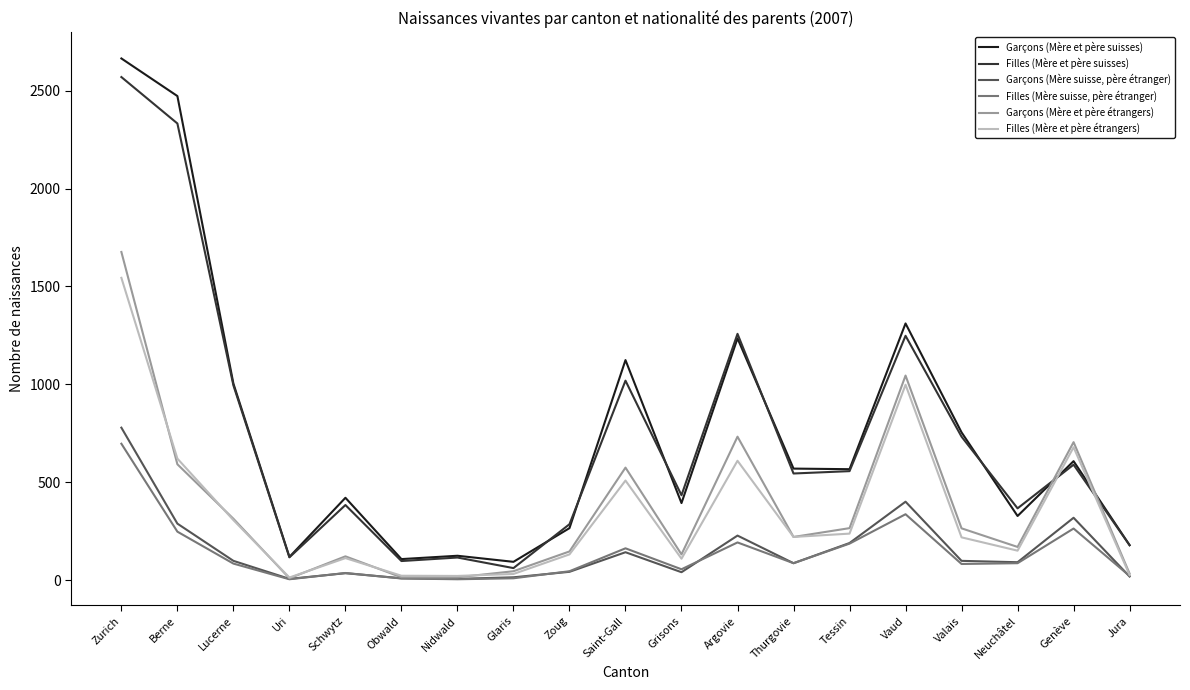

What is the average value of the Filles (Mère et père suisses) series?

731